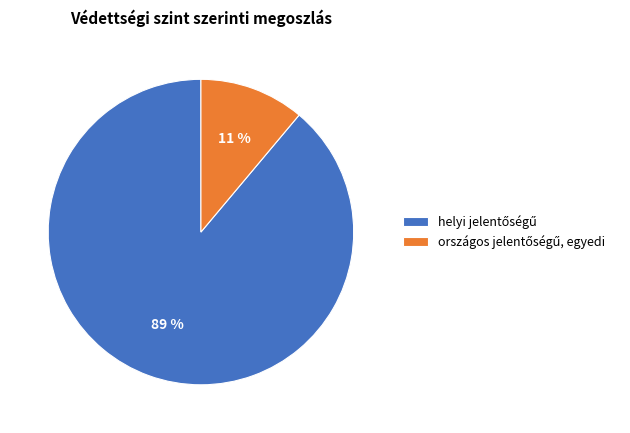

To the nearest percent, what is the difference between the largest and smallest slice percentages?

78%